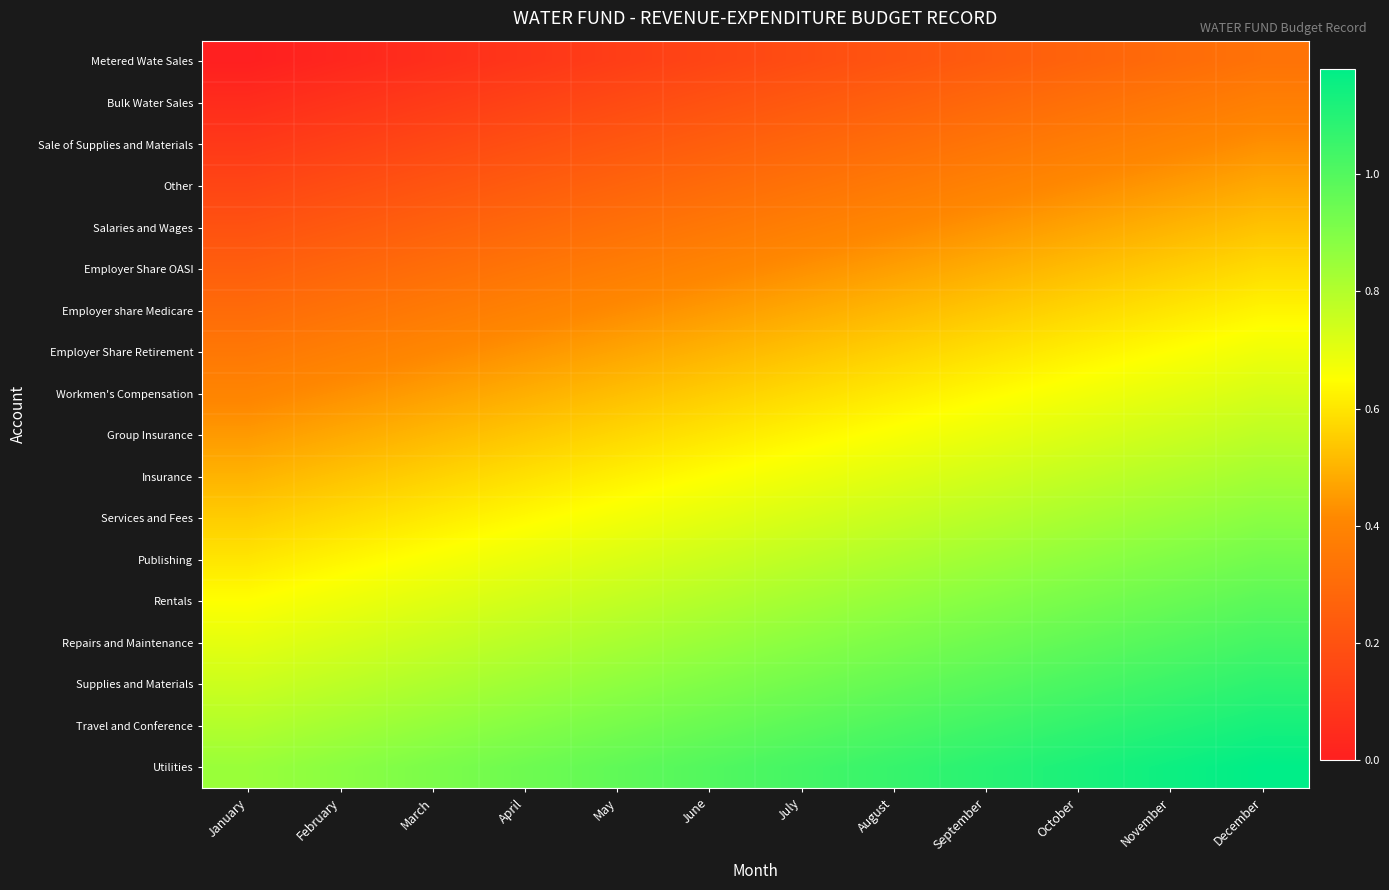

Reading left to right, list all the values displayed in this chart.

Metered Wate Sales: January=0.0	February=0.0	March=0.1	April=0.1	May=0.1	June=0.1	July=0.2	August=0.2	September=0.2	October=0.3	November=0.3	December=0.3
Bulk Water Sales: January=0.1	February=0.1	March=0.1	April=0.1	May=0.2	June=0.2	July=0.2	August=0.3	September=0.3	October=0.3	November=0.3	December=0.4
Sale of Supplies and Materials: January=0.1	February=0.1	March=0.2	April=0.2	May=0.2	June=0.2	July=0.3	August=0.3	September=0.3	October=0.4	November=0.4	December=0.4
Other: January=0.2	February=0.2	March=0.2	April=0.2	May=0.3	June=0.3	July=0.3	August=0.4	September=0.4	October=0.4	November=0.5	December=0.5
Salaries and Wages: January=0.2	February=0.2	March=0.3	April=0.3	May=0.3	June=0.3	July=0.4	August=0.4	September=0.4	October=0.5	November=0.5	December=0.5
Employer Share OASI: January=0.2	February=0.3	March=0.3	April=0.3	May=0.4	June=0.4	July=0.4	August=0.5	September=0.5	October=0.5	November=0.6	December=0.6
Employer share Medicare: January=0.3	February=0.3	March=0.4	April=0.4	May=0.4	June=0.5	July=0.5	August=0.5	September=0.5	October=0.6	November=0.6	December=0.6
Employer Share Retirement: January=0.4	February=0.4	March=0.4	April=0.4	May=0.5	June=0.5	July=0.5	August=0.6	September=0.6	October=0.6	November=0.7	December=0.7
Workmen's Compensation: January=0.4	February=0.4	March=0.5	April=0.5	May=0.5	June=0.6	July=0.6	August=0.6	September=0.6	October=0.7	November=0.7	December=0.7
Group Insurance: January=0.5	February=0.5	March=0.5	April=0.5	May=0.6	June=0.6	July=0.6	August=0.7	September=0.7	October=0.7	November=0.8	December=0.8
Insurance: January=0.5	February=0.5	March=0.6	April=0.6	May=0.6	June=0.7	July=0.7	August=0.7	September=0.7	October=0.8	November=0.8	December=0.8
Services and Fees: January=0.6	February=0.6	March=0.6	April=0.6	May=0.7	June=0.7	July=0.7	August=0.8	September=0.8	October=0.8	November=0.9	December=0.9
Publishing: January=0.6	February=0.6	March=0.7	April=0.7	May=0.7	June=0.8	July=0.8	August=0.8	September=0.8	October=0.9	November=0.9	December=0.9
Rentals: January=0.7	February=0.7	March=0.7	April=0.7	May=0.8	June=0.8	July=0.8	August=0.9	September=0.9	October=0.9	November=0.9	December=1.0
Repairs and Maintenance: January=0.7	February=0.7	March=0.8	April=0.8	May=0.8	June=0.9	July=0.9	August=0.9	September=0.9	October=1.0	November=1.0	December=1.0
Supplies and Materials: January=0.8	February=0.8	March=0.8	April=0.8	May=0.9	June=0.9	July=0.9	August=1.0	September=1.0	October=1.0	November=1.1	December=1.1
Travel and Conference: January=0.8	February=0.8	March=0.9	April=0.9	May=0.9	June=1.0	July=1.0	August=1.0	September=1.0	October=1.1	November=1.1	December=1.1
Utilities: January=0.9	February=0.9	March=0.9	April=0.9	May=1.0	June=1.0	July=1.0	August=1.1	September=1.1	October=1.1	November=1.2	December=1.2